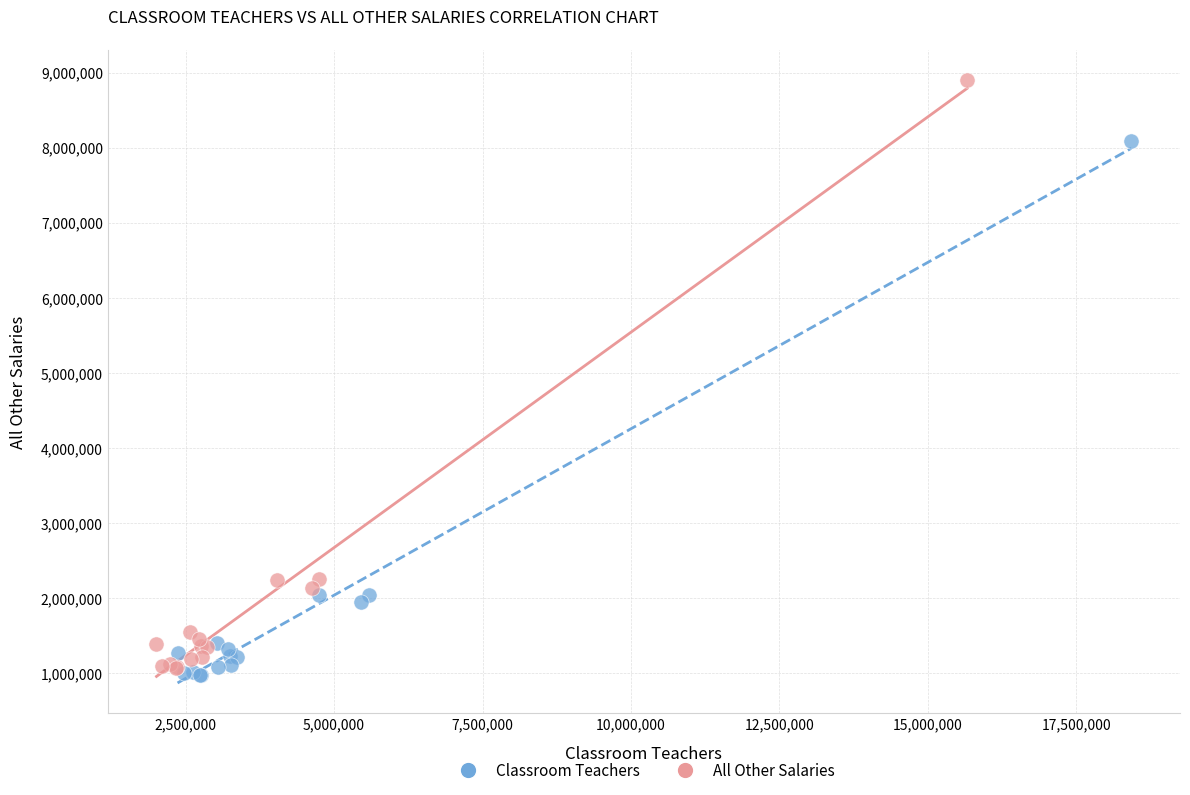

Which series contains the lowest Y value?

Classroom Teachers